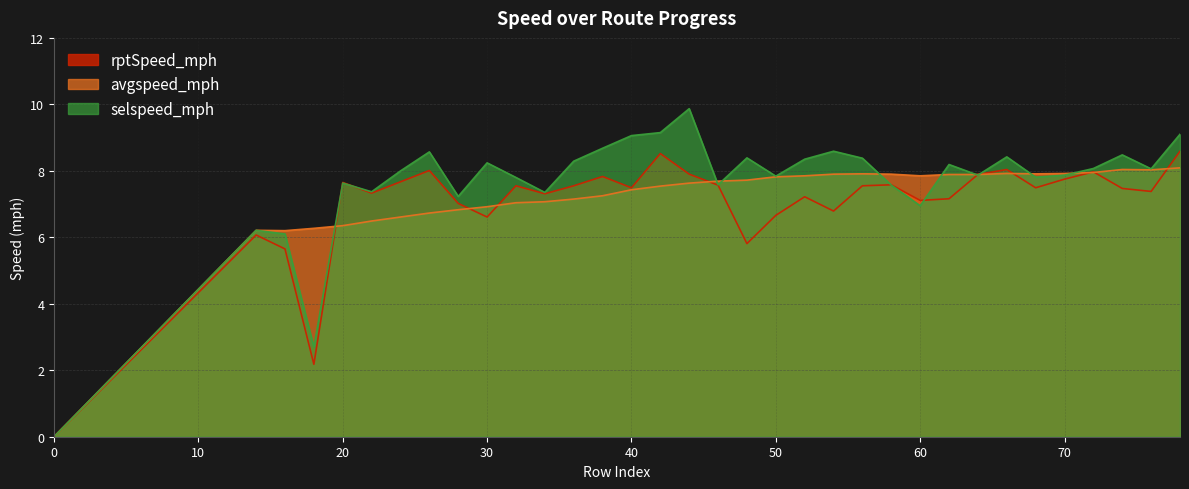

Where does the avgspeed_mph series first go above 7?

32